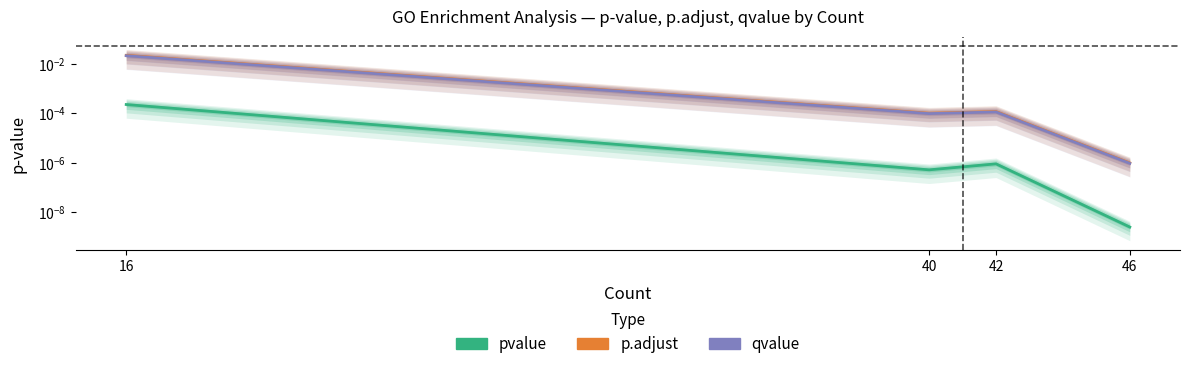

What are all the series names shown in the legend?

pvalue, p.adjust, qvalue